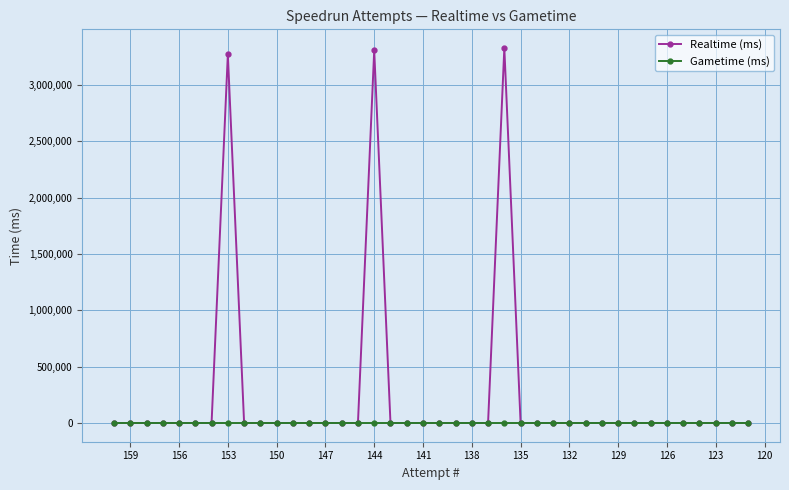

What is the maximum value for Realtime (ms)?

3328816